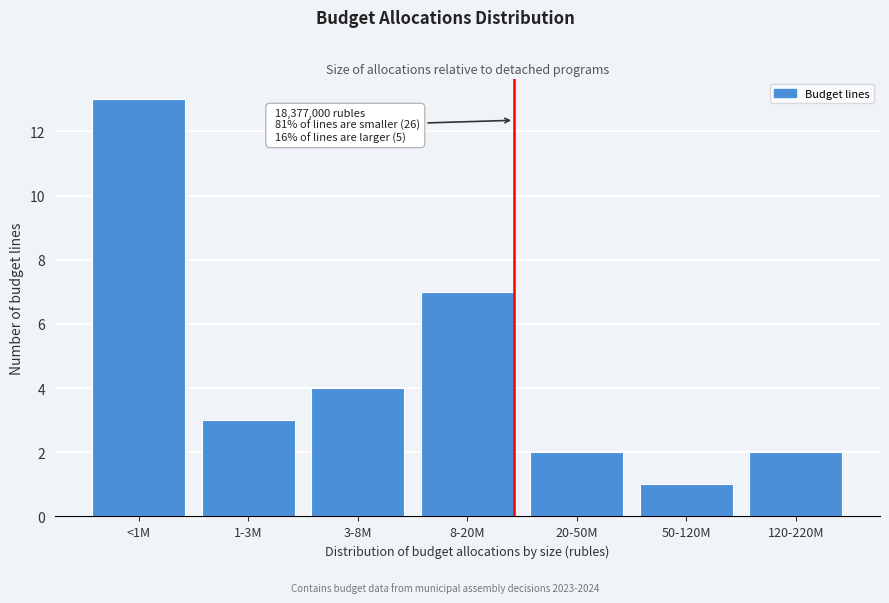

Reading left to right, list all the values displayed in this chart.

<1M=13	1-3M=3	3-8M=4	8-20M=7	20-50M=2	50-120M=1	120-220M=2